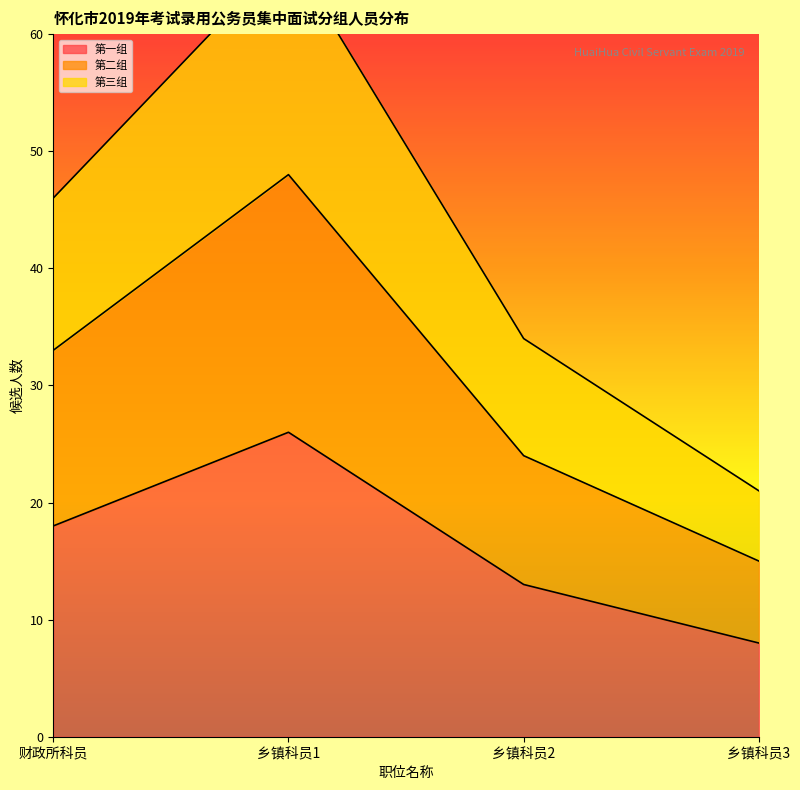

What is the average value of the 第一组 series?

16